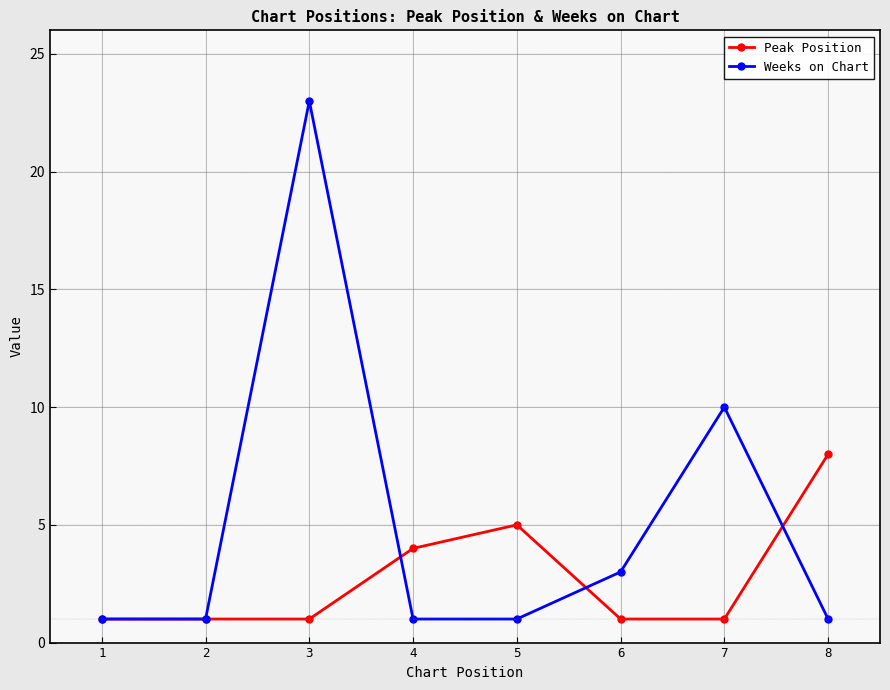

Which series changed the most between 1 and 4?

Peak Position